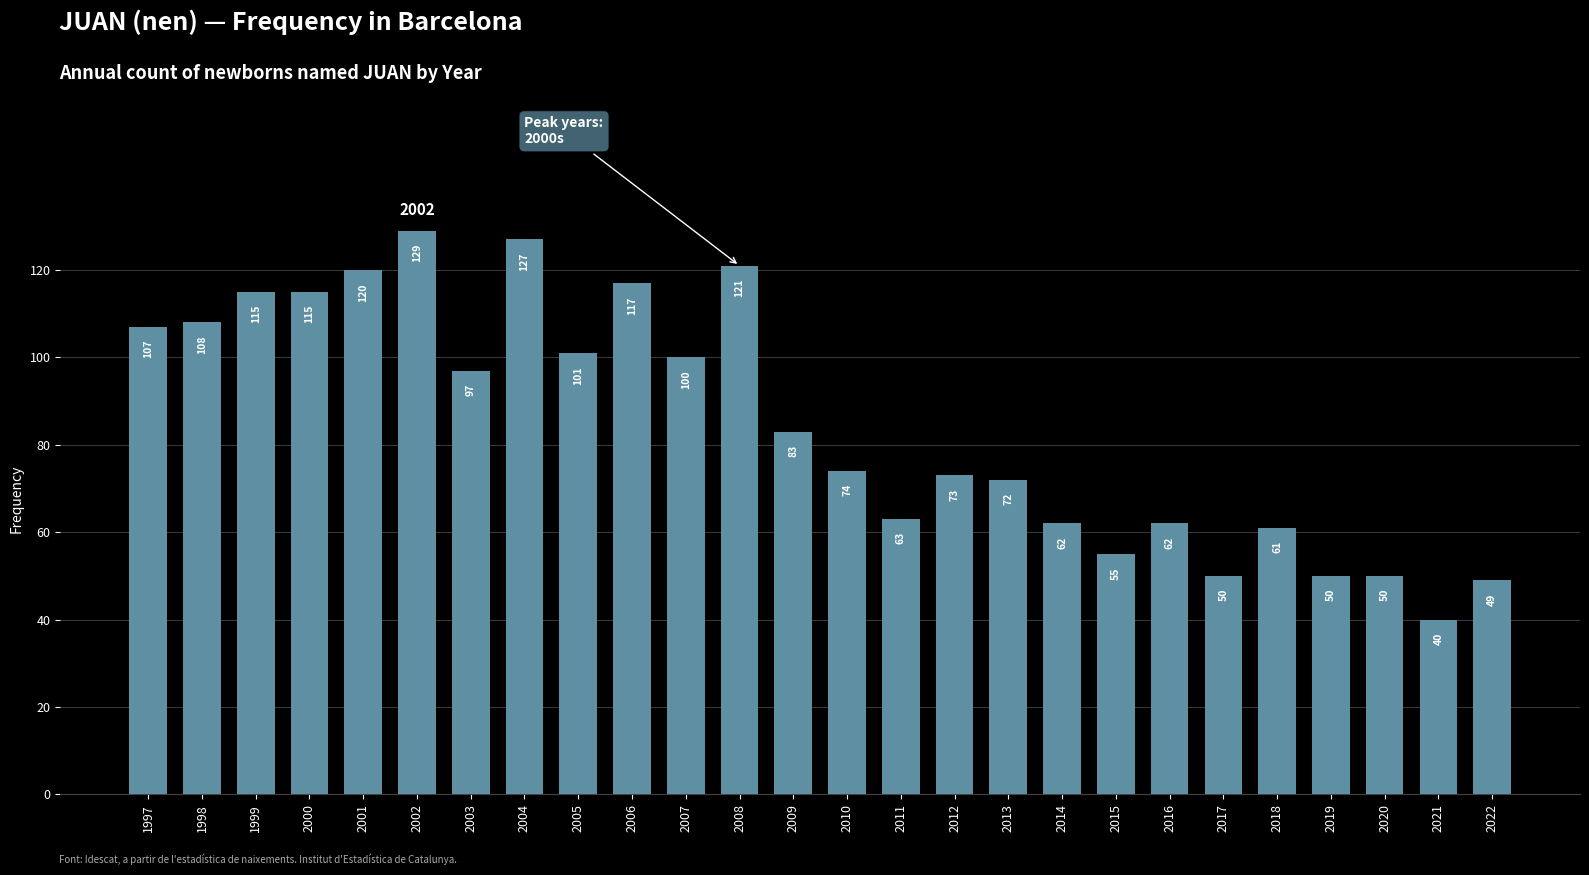

True or false: the data shows 91 at 2018.

False